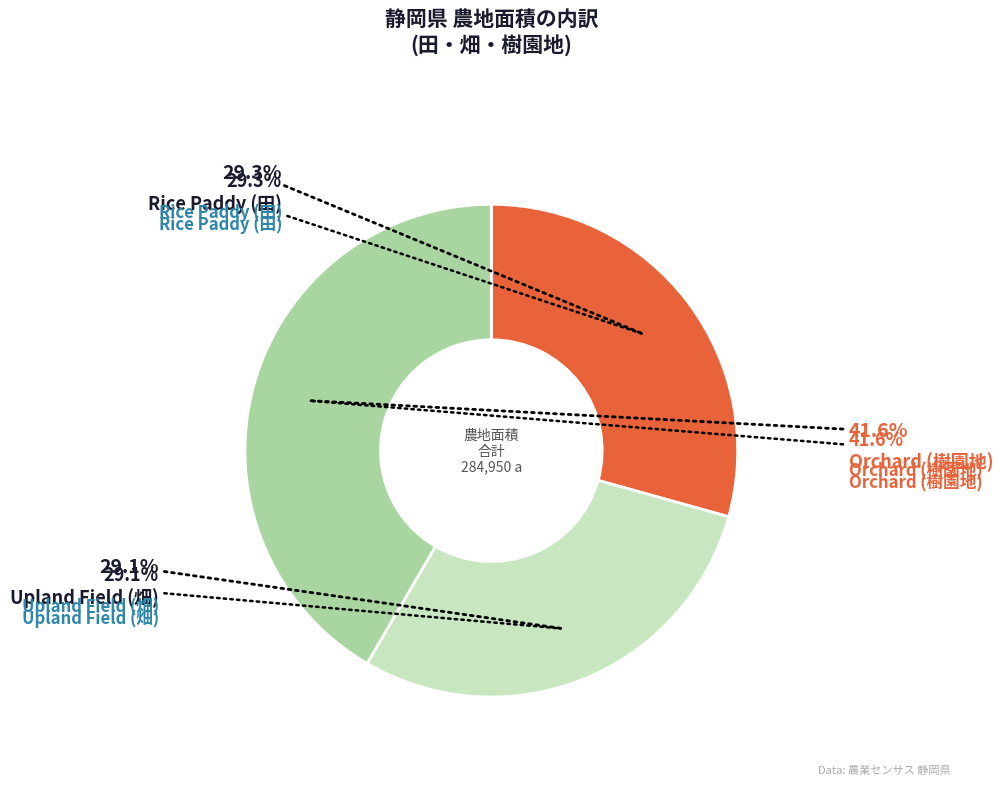

What is the change in value from 田_面積 to 樹園地_面積?

+34946